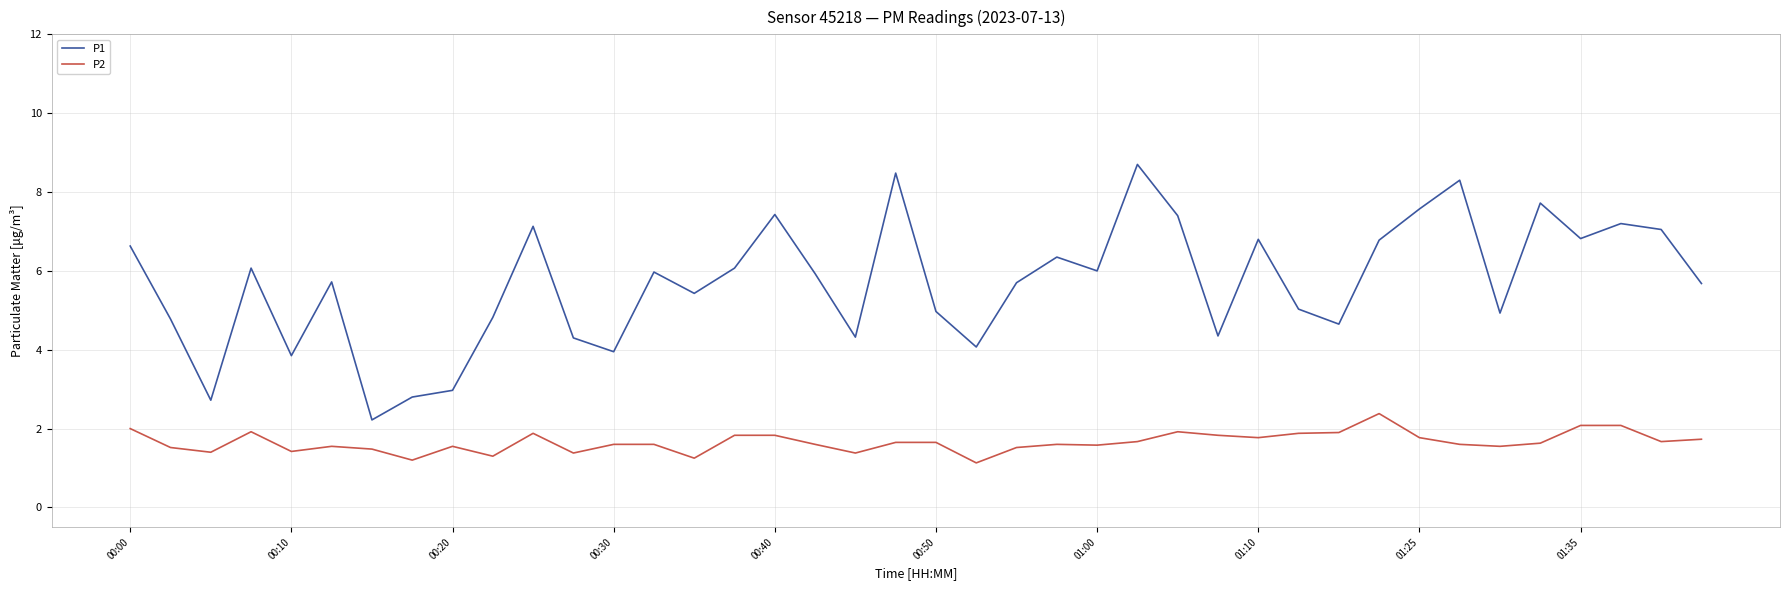

Rank the series by their maximum value, from lowest to highest.

P2, P1